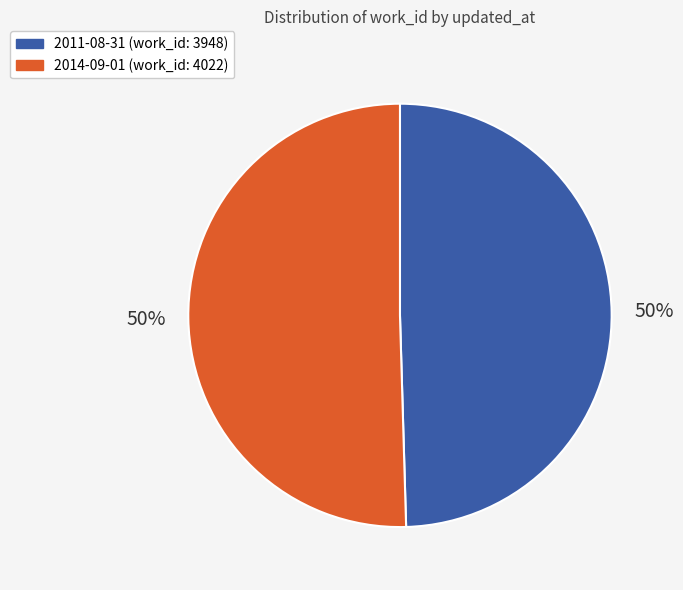

What percentage is the 2014-09-01 slice, to the nearest percent?

50%